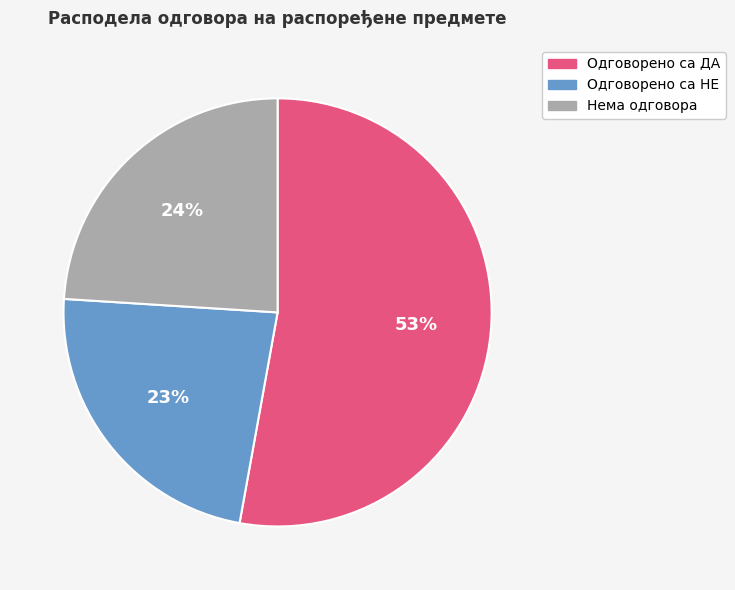

What percentage is the Одговорено са ДА slice, to the nearest percent?

53%